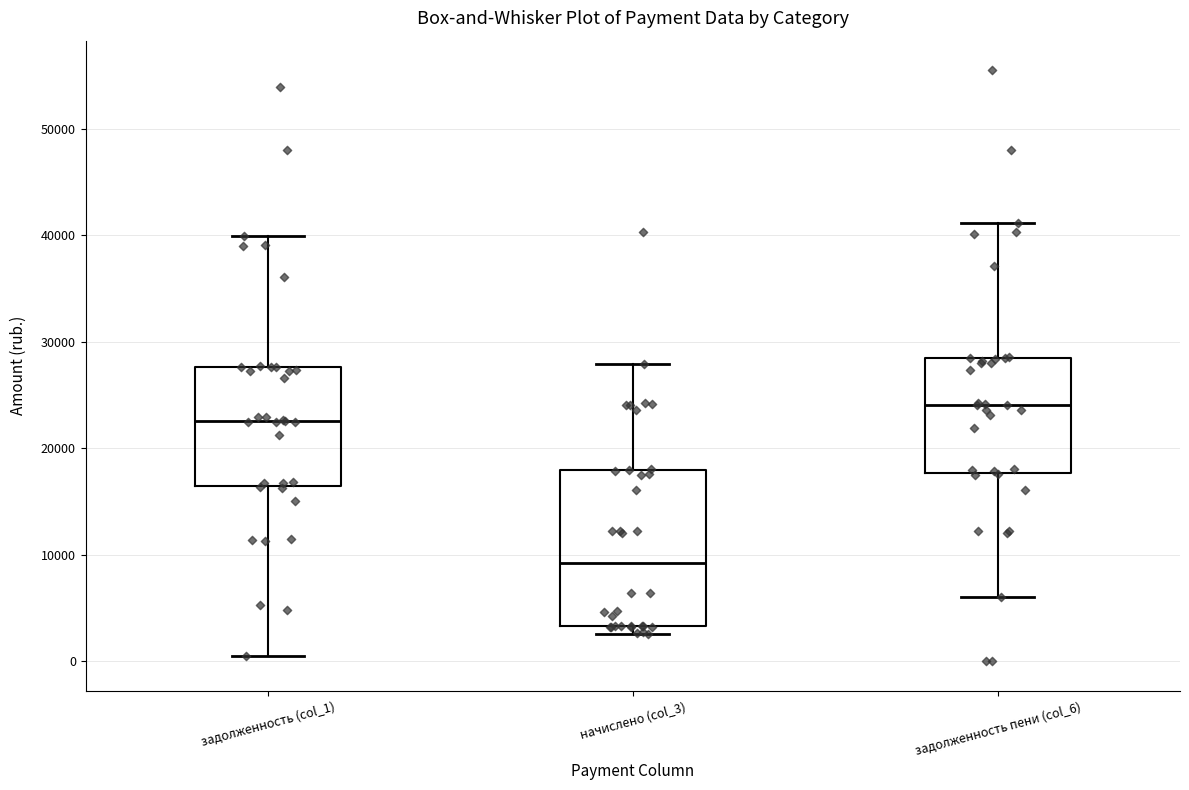

Reading left to right, transcribe this box plot: for each box, give where its median line is, the range the box spans, and where its two whiskers end, as read against the y-axis. The values are not printed on the chart, so give them approximately, as read against the axis.

задолженность (col_1): median 23000, box 16000 to 28000, whiskers 0 to 40000
начислено (col_3): median 9000, box 3000 to 18000, whiskers 3000 (just below the box's lower edge) to 28000
задолженность пени (col_6): median 24000, box 18000 to 28000, whiskers 6000 to 41000